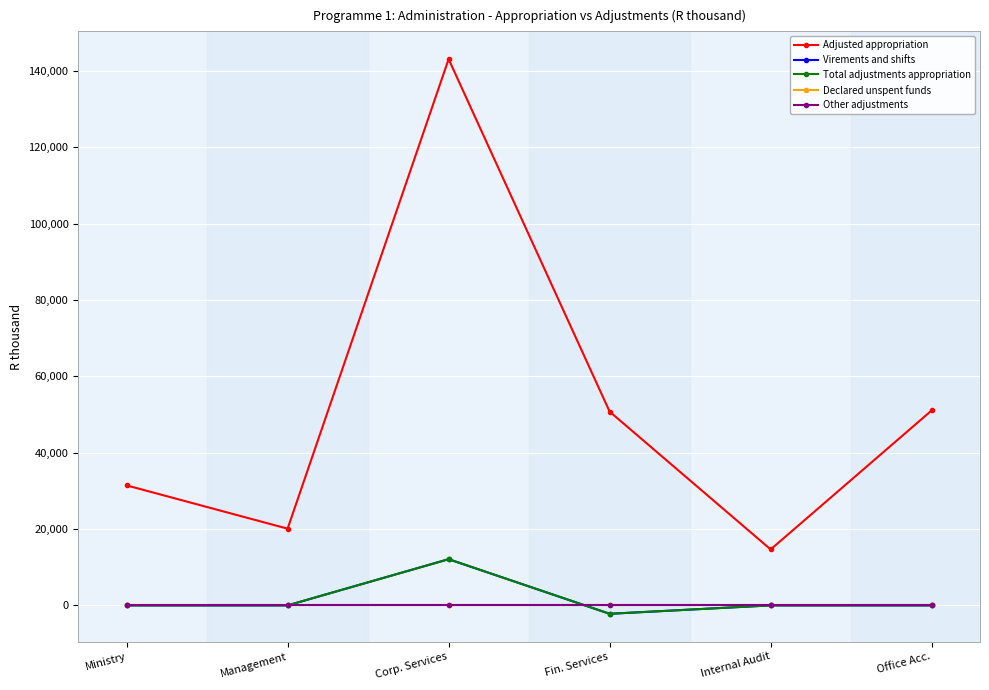

Between Ministry and Office Acc., which series saw the biggest shift?

Adjusted appropriation